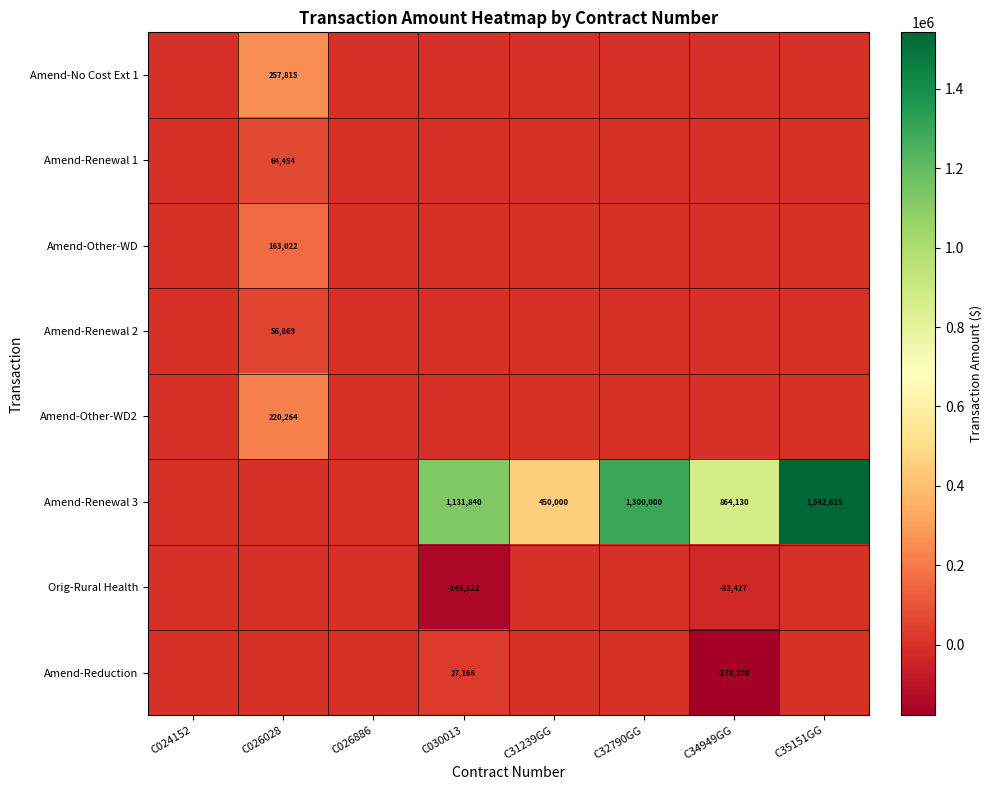

The value of Amend-Renewal 3 at C34949GG is 602959. True or false?

False